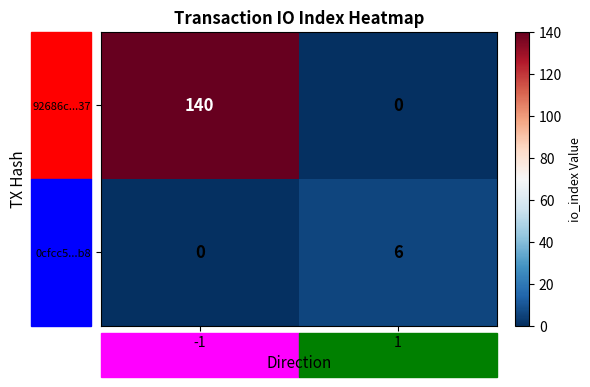

Which series has the largest total across all categories?

92686c...37